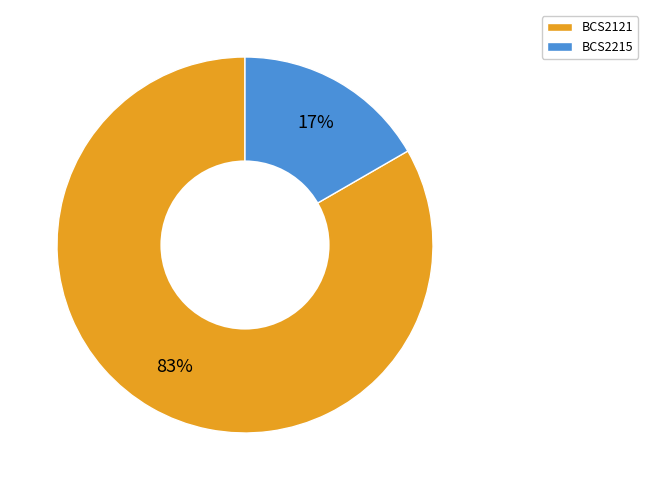

How many segments does this pie chart have?

2